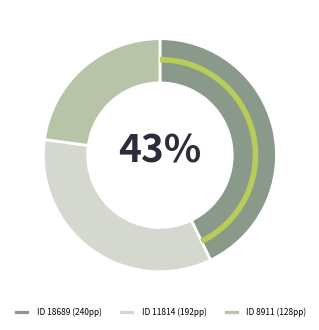

To the nearest percent, what is the average slice percentage?

33%